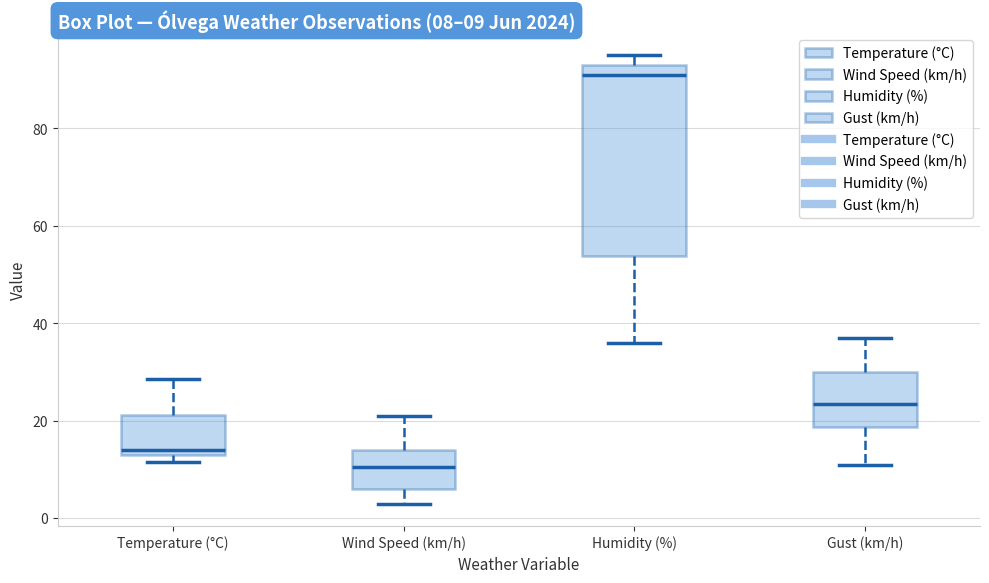

Which box is the tallest, from its lower edge to its upper edge?

Humidity (%)